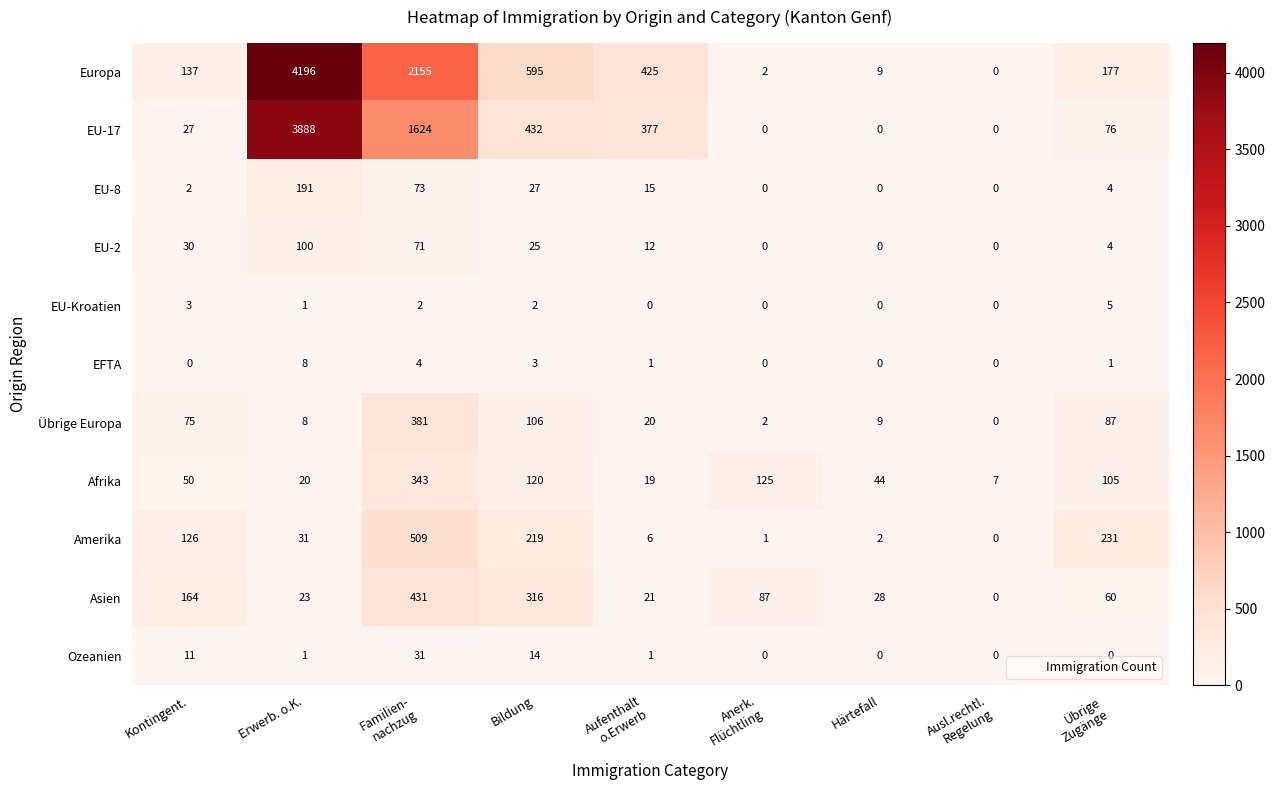

What is the average value of the Ozeanien series?

6